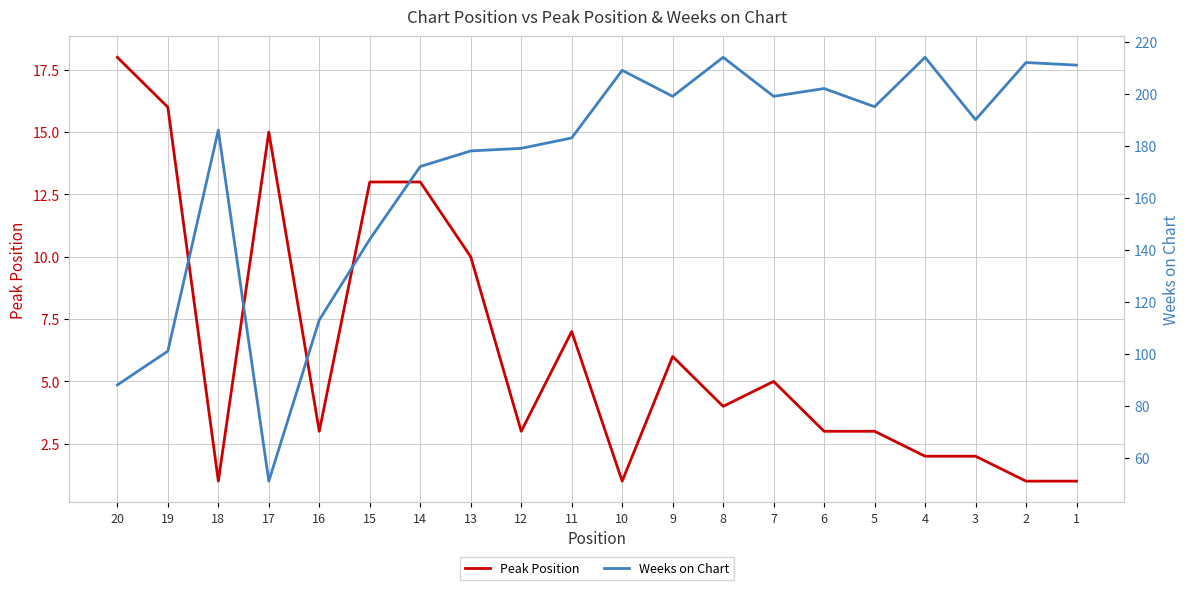

Which label corresponds to the largest value in the chart?

4